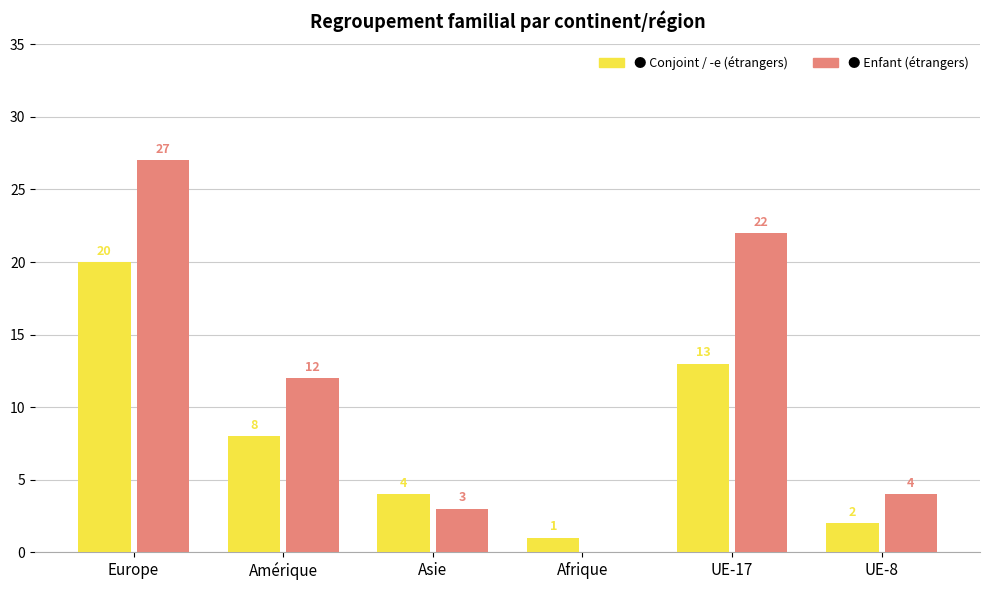

Count the number of data series in this chart.

2